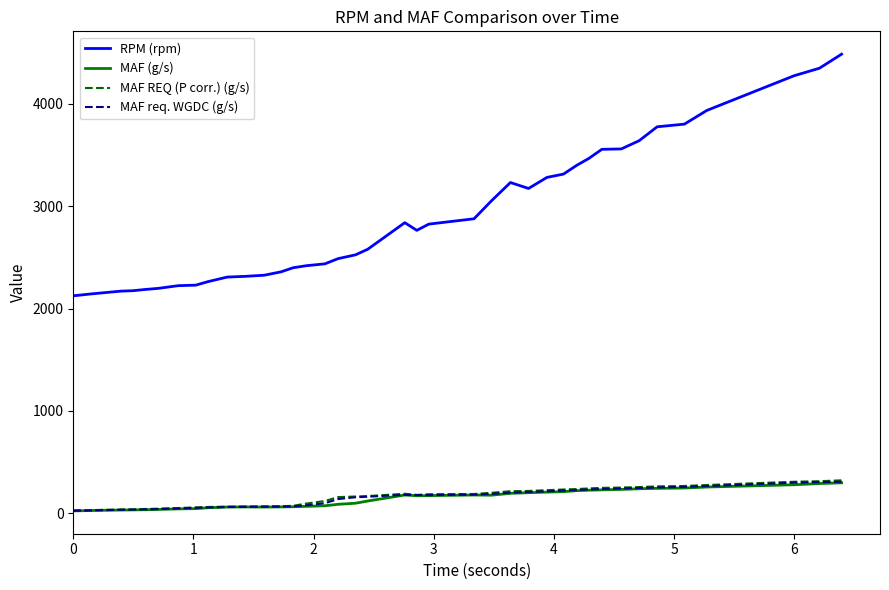

What is the maximum value shown in the chart?

4483.0